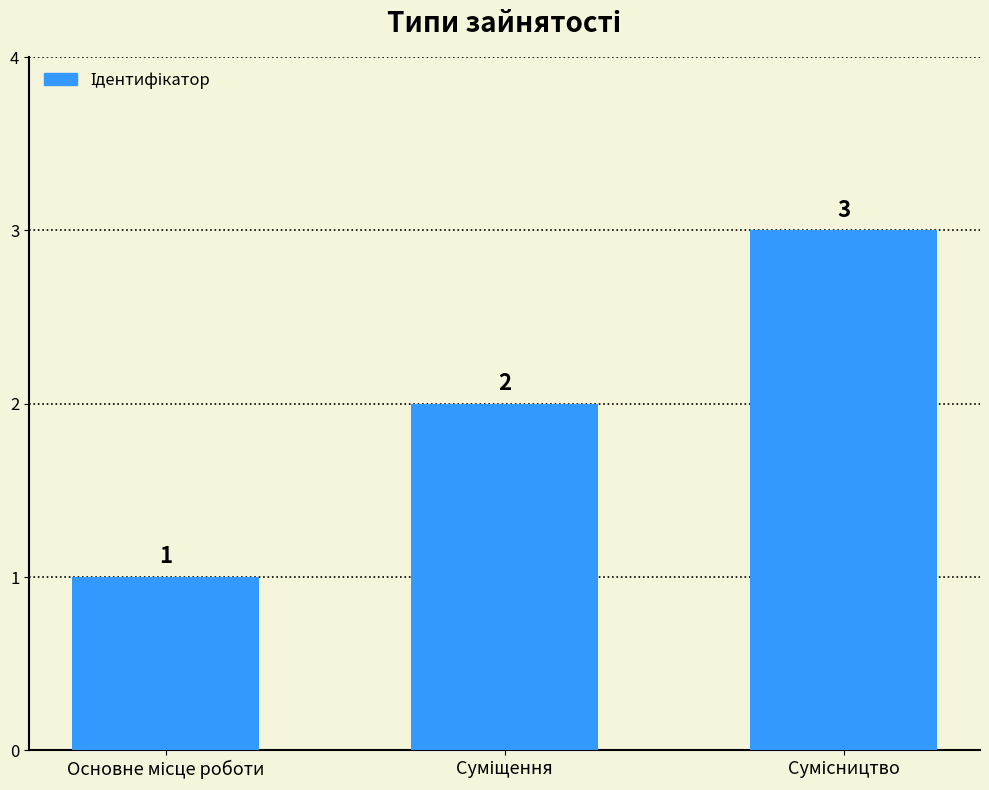

What is the difference between the maximum and minimum values?

2